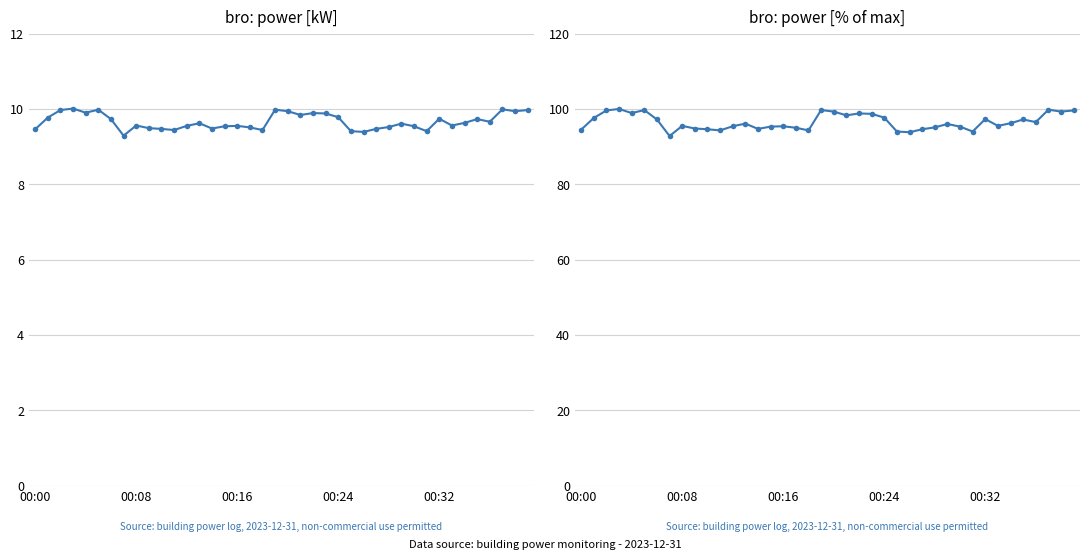

How many lines are shown in the chart?

1